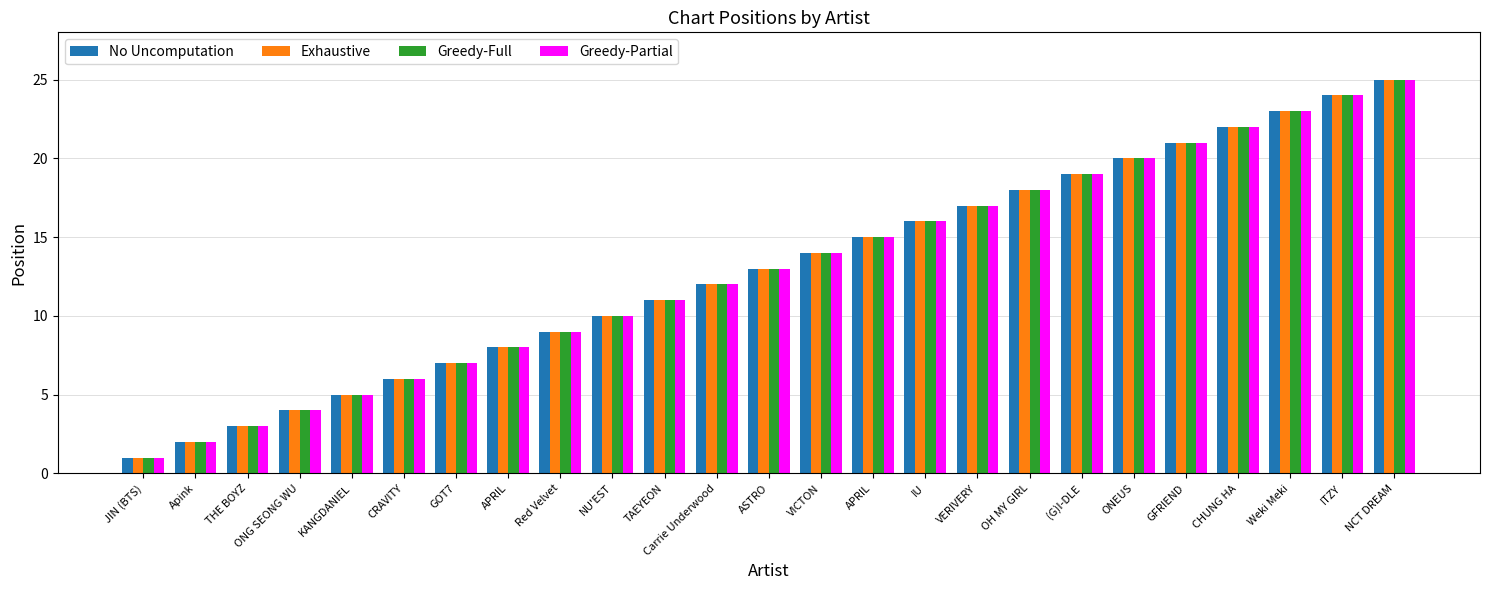

What is the difference between the maximum and minimum values in the Greedy-Partial series?

24